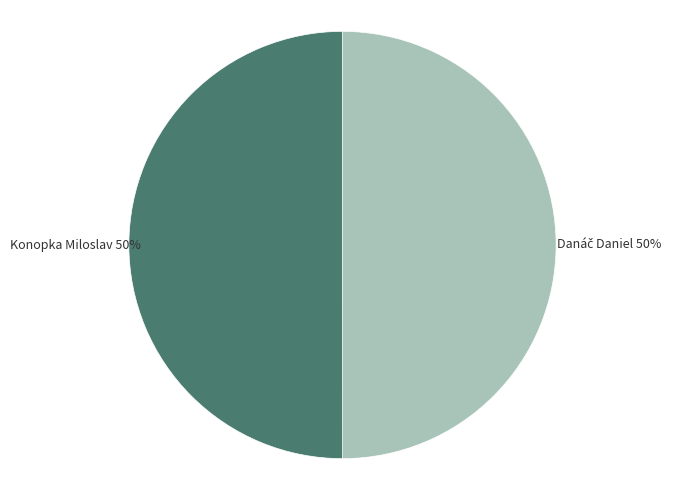

To the nearest percent, what is the average slice percentage?

50%